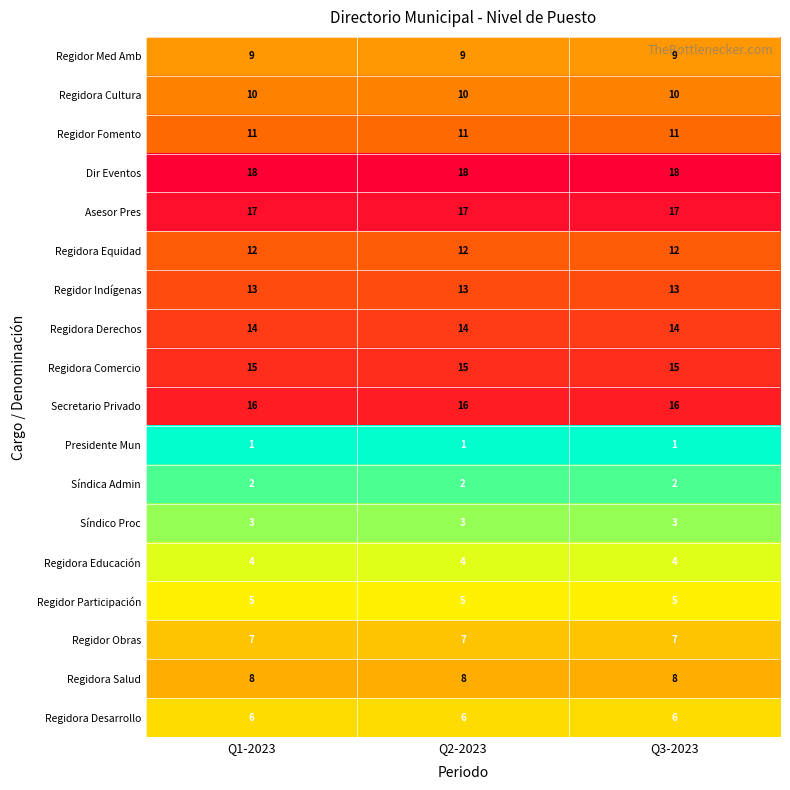

The Regidora Derechos series shows 14 at Q2-2023. True or false?

True